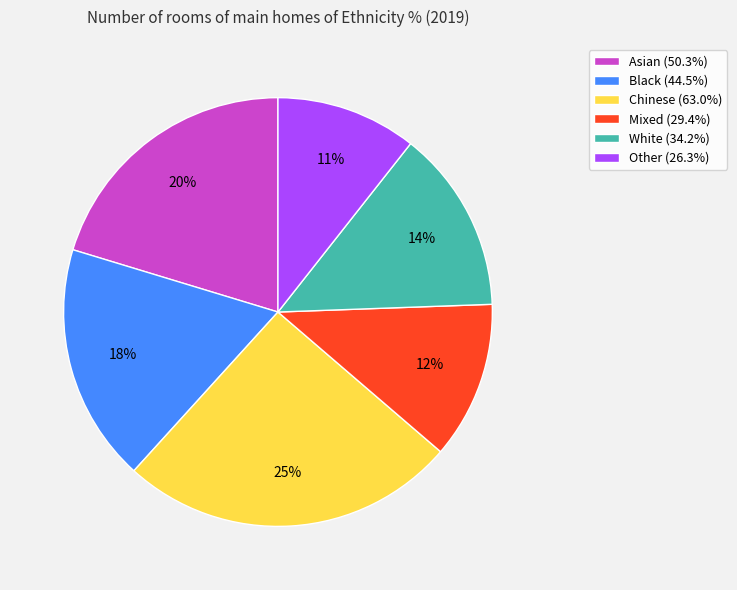

Does Other account for over 50% of the chart?

No